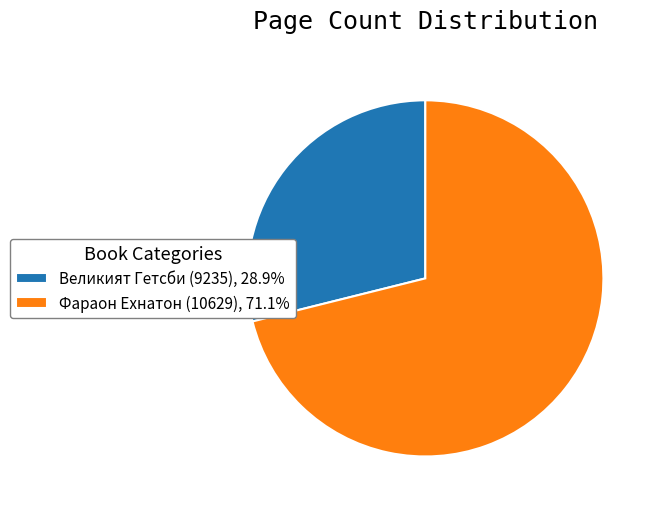

Count the number of slices in the pie.

2